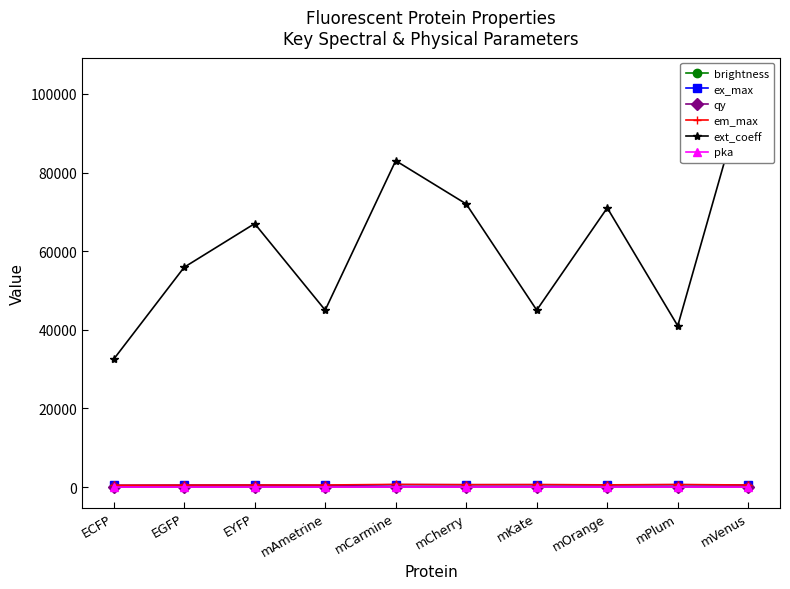

Between EYFP and mPlum, which series saw the biggest shift?

ext_coeff